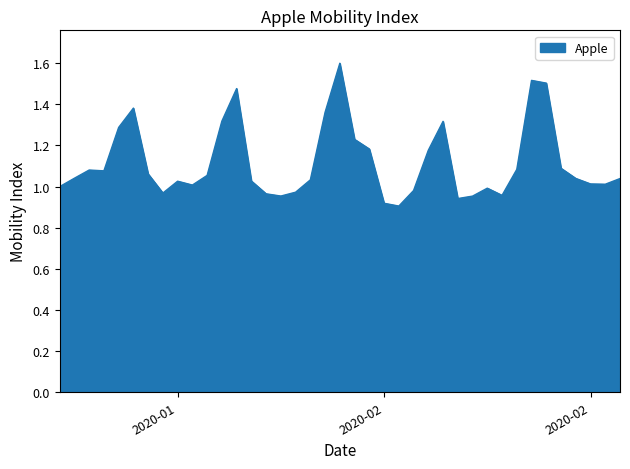

What is the difference between the maximum and minimum values?

0.7